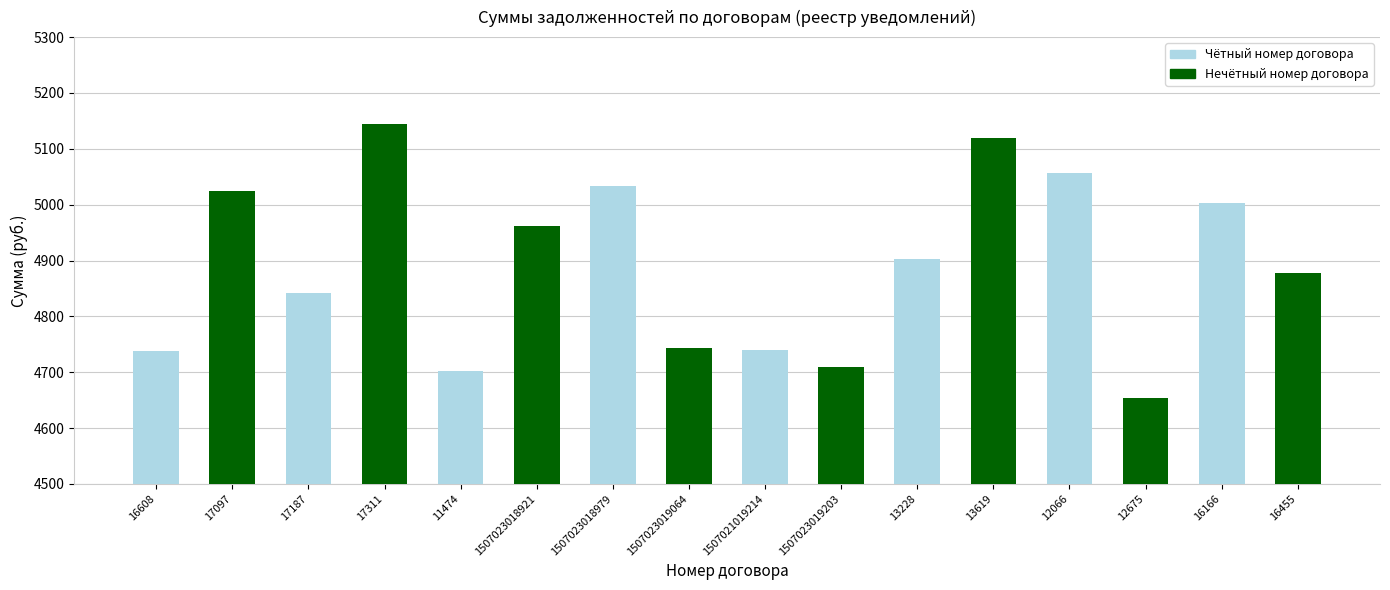

What is the change in value from 11474 to 12066?

+354.4